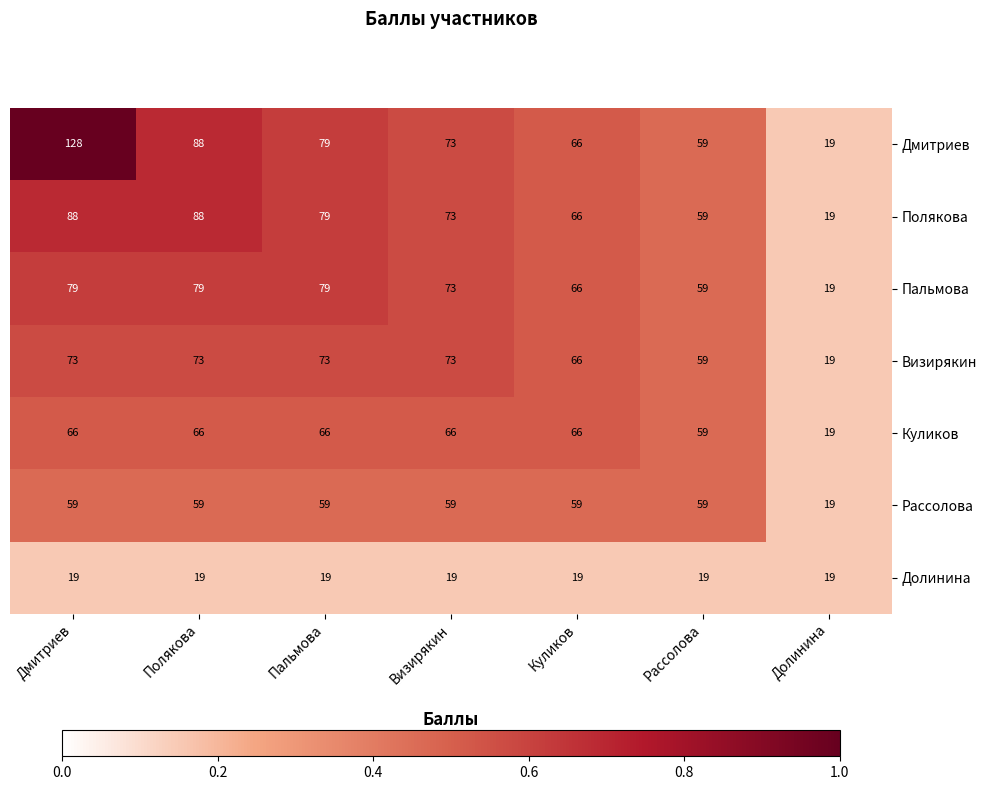

Where does the Дмитриев series first go above 73?

Дмитриев